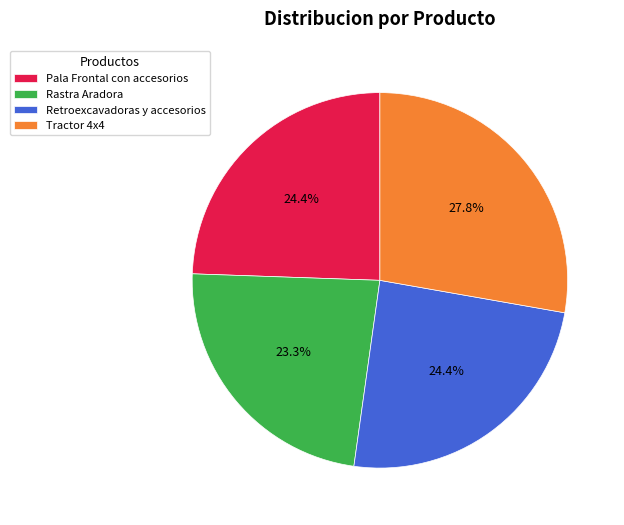

To the nearest percent, what percentage of the pie is Tractor 4x4?

28%